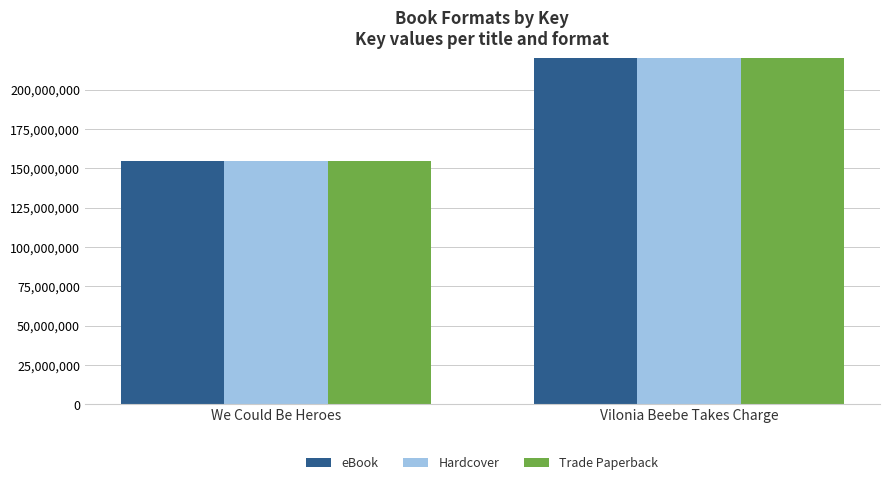

What is the approximate value of Trade Paperback at Vilonia Beebe Takes Charge, to the nearest 10?

526745550